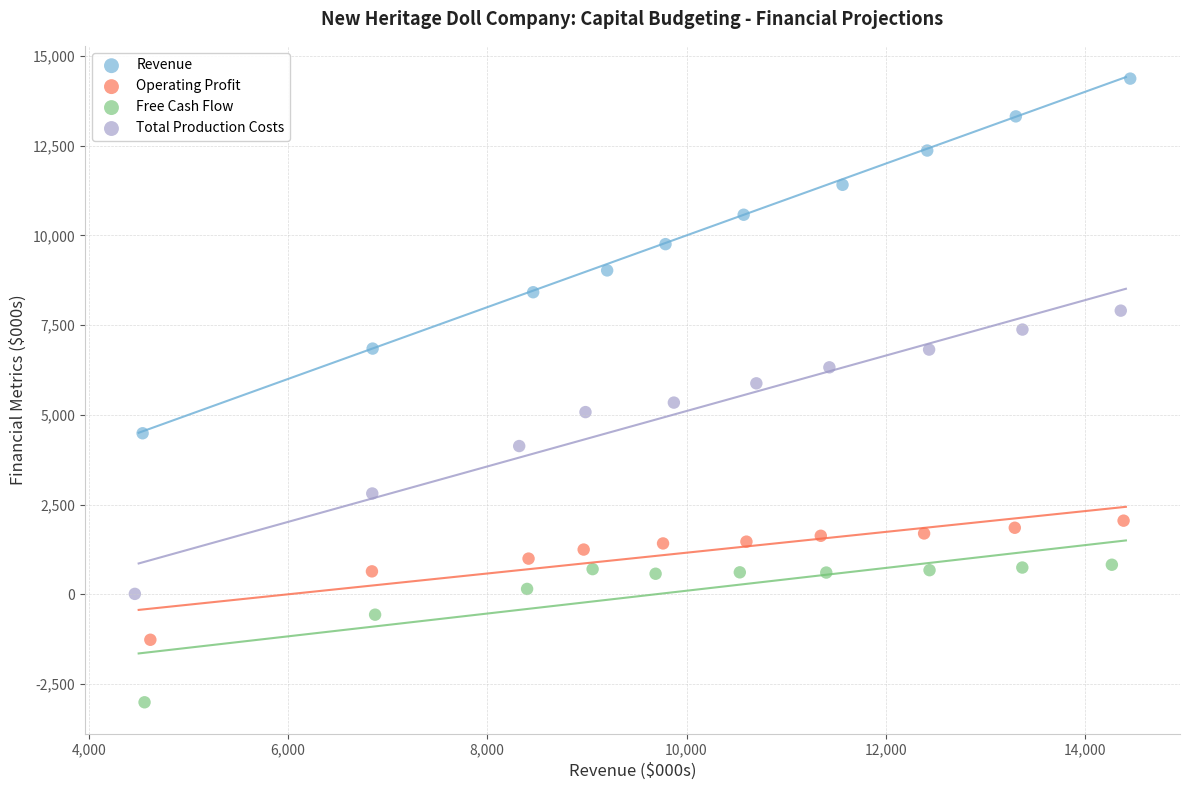

Which series contains the lowest Y value?

Free Cash Flow